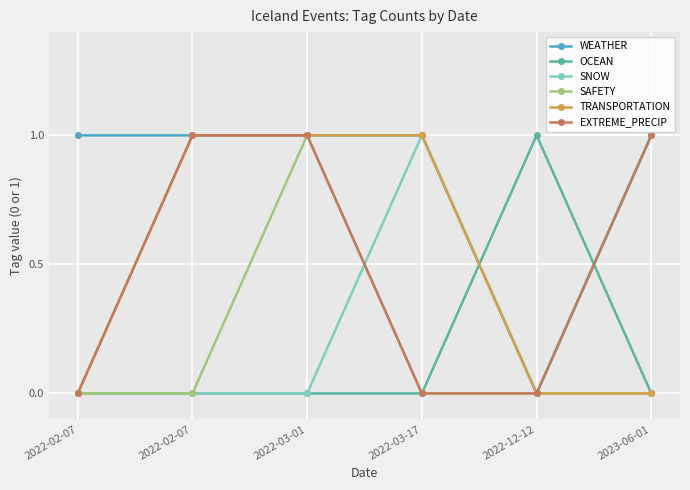

How many series are shown in this chart?

6